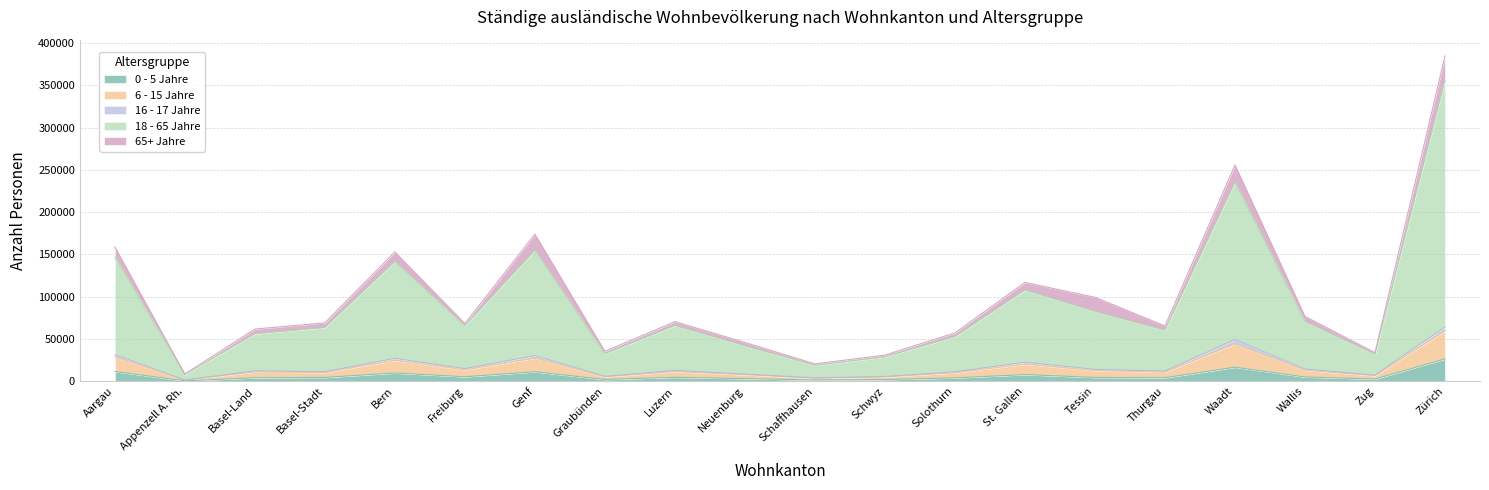

The value of 0 - 5 Jahre at Wallis is 7852. True or false?

False